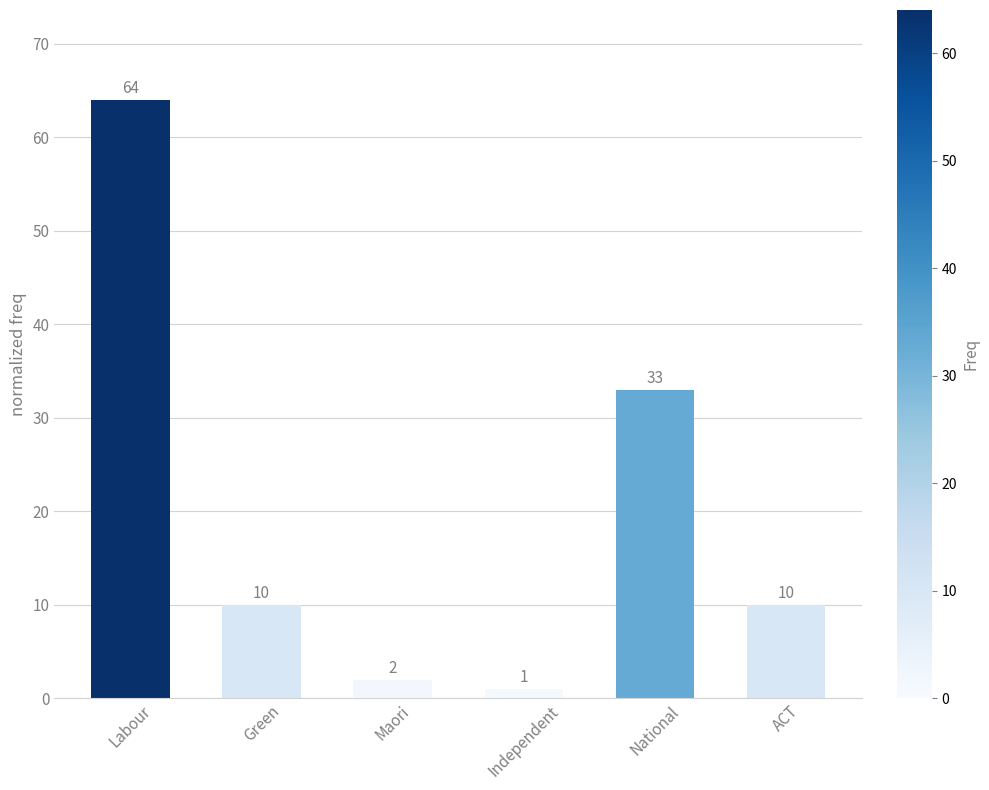

What is the minimum value shown in the chart?

1